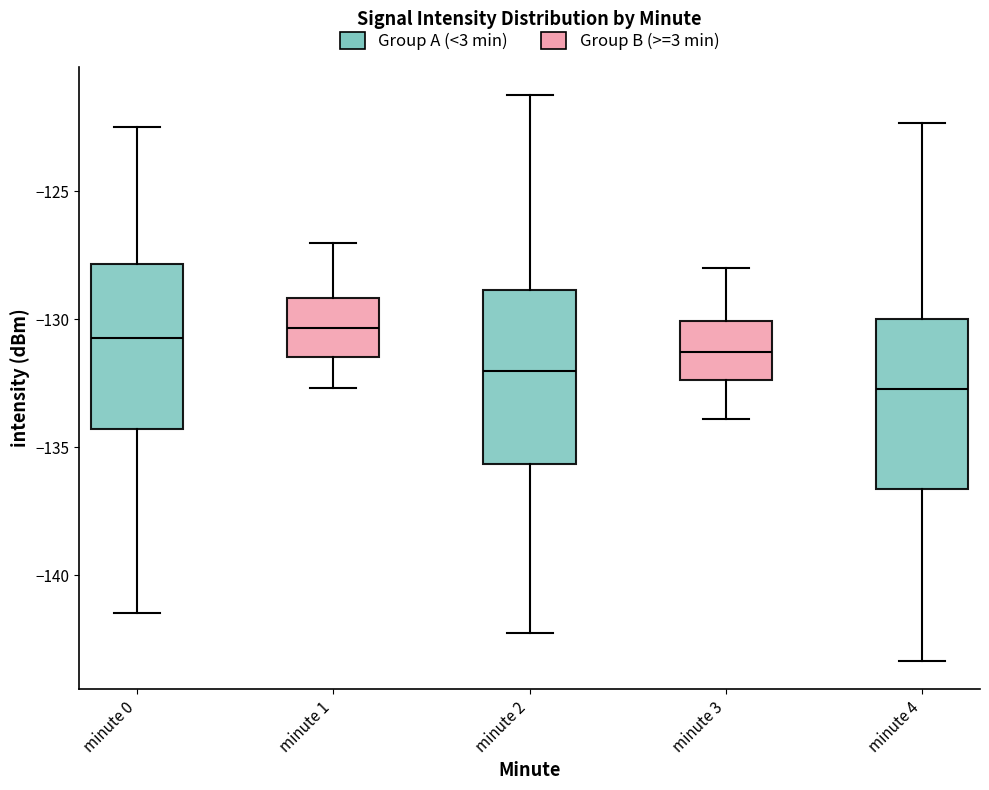

Reading left to right, read every box against the y-axis: the position of its median line, the range the box covers, and the ends of its whiskers. The values are not printed on the chart, so give them approximately, as read against the axis.

minute 0: median -130.5, box -134.5 to -128.0, whiskers -141.5 to -122.5
minute 1: median -130.5, box -131.5 to -129.0, whiskers -132.5 to -127.0
minute 2: median -132.0, box -135.5 to -129.0, whiskers -142.0 to -121.0
minute 3: median -131.5, box -132.5 to -130.0, whiskers -134.0 to -128.0
minute 4: median -132.5, box -136.5 to -130.0, whiskers -143.5 to -122.5